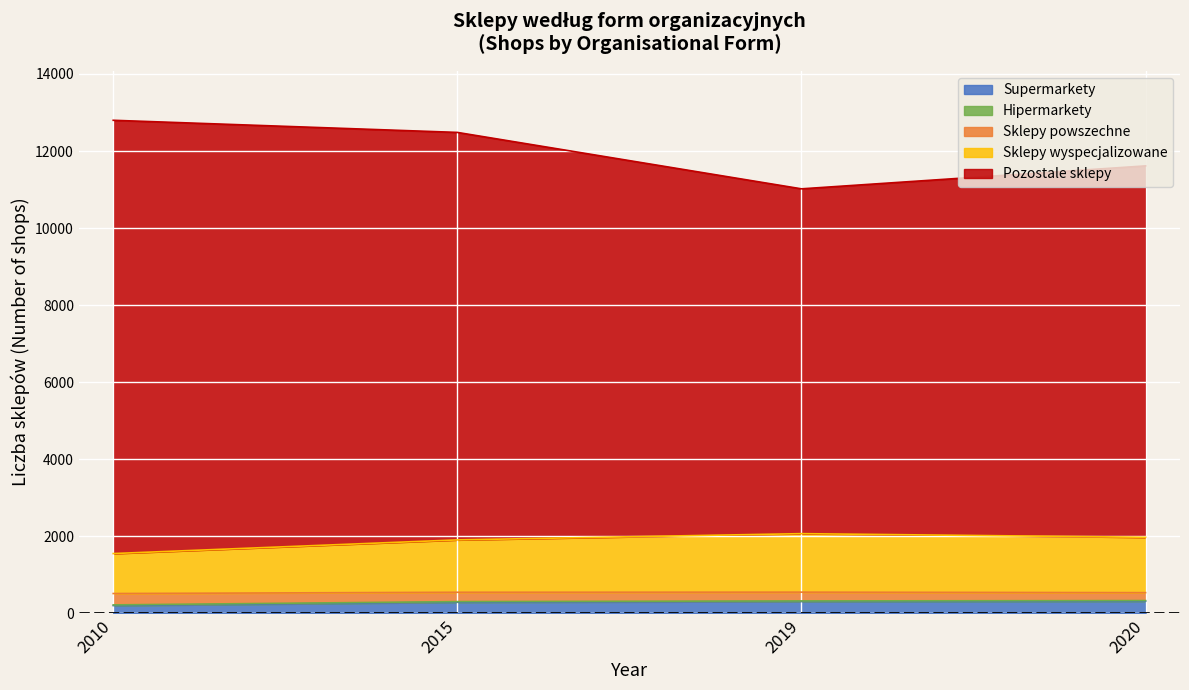

What is the highest value of the Supermarkety series?

309